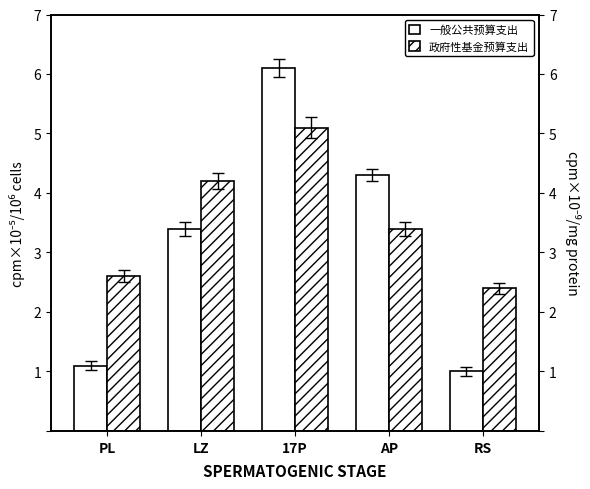

Between 17P and LZ, which is larger?

17P